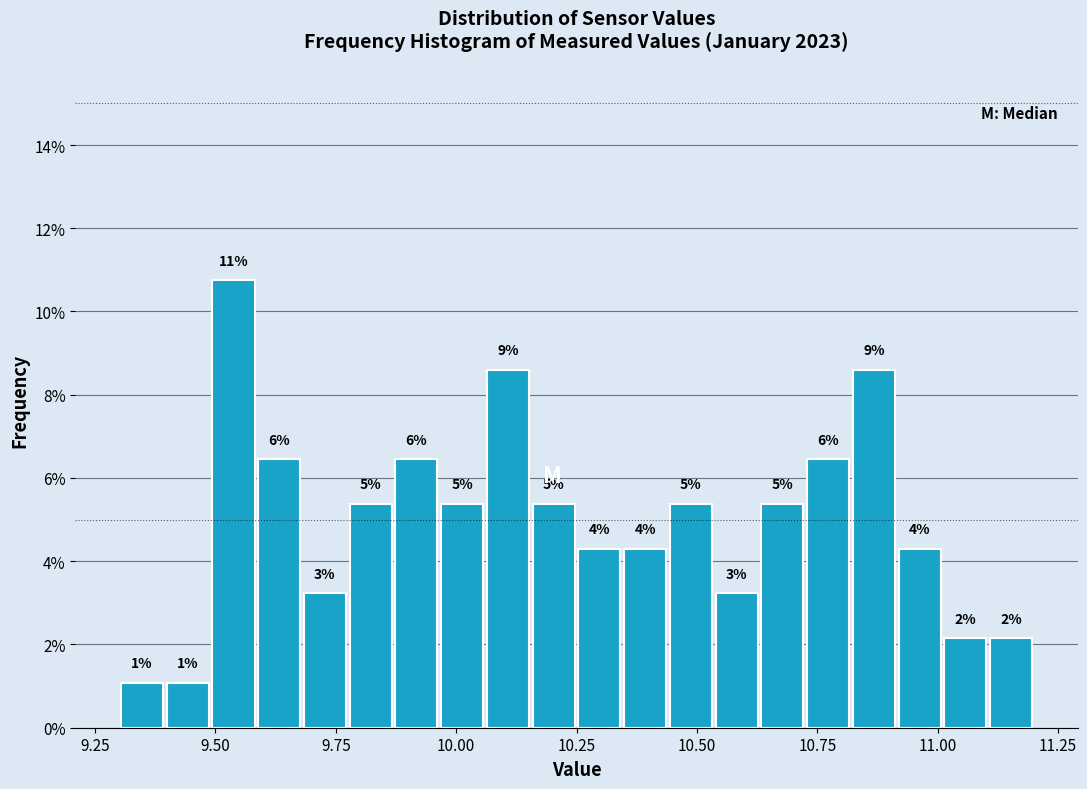

Read against the x-axis, roughly where is the centre of the tallest bar?

9.55